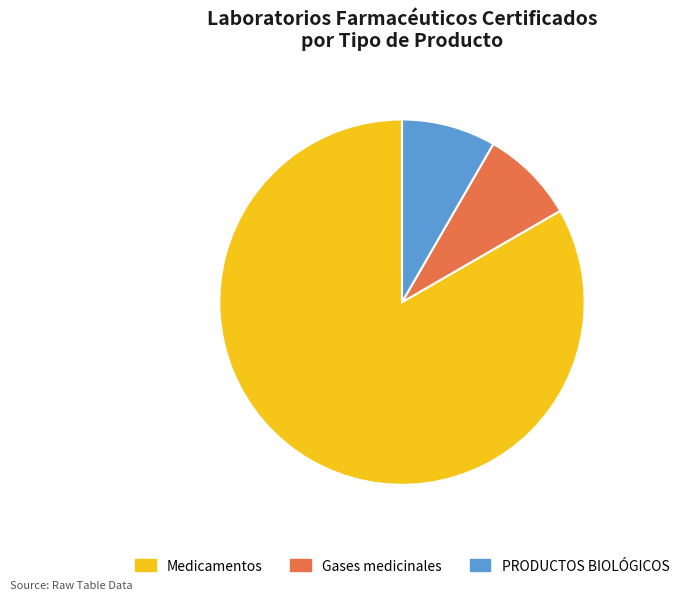

What is the ratio of the value at Medicamentos to the value at PRODUCTOS BIOLÓGICOS?

10.0